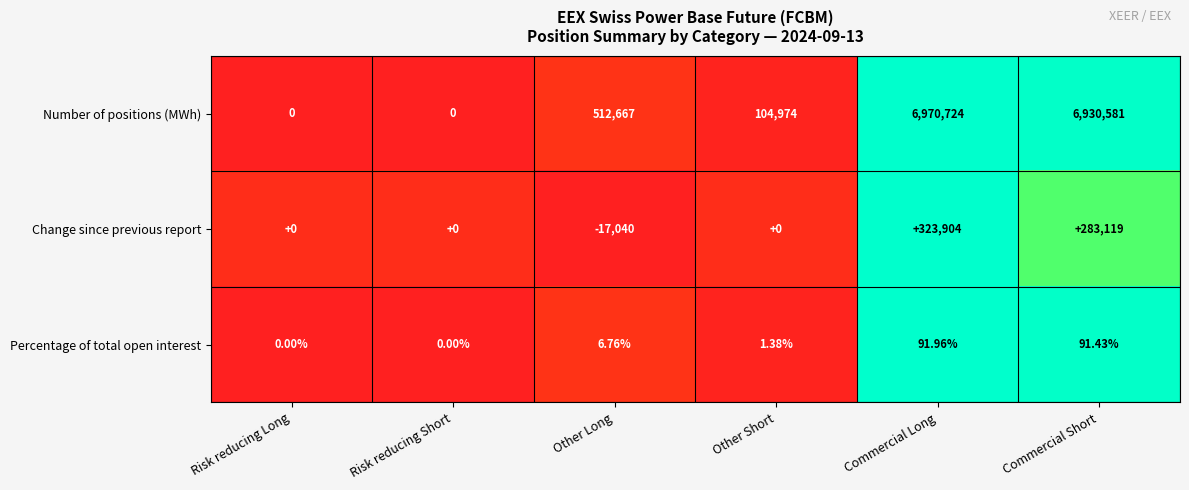

At which category does the chart reach its minimum across all series?

Other Long